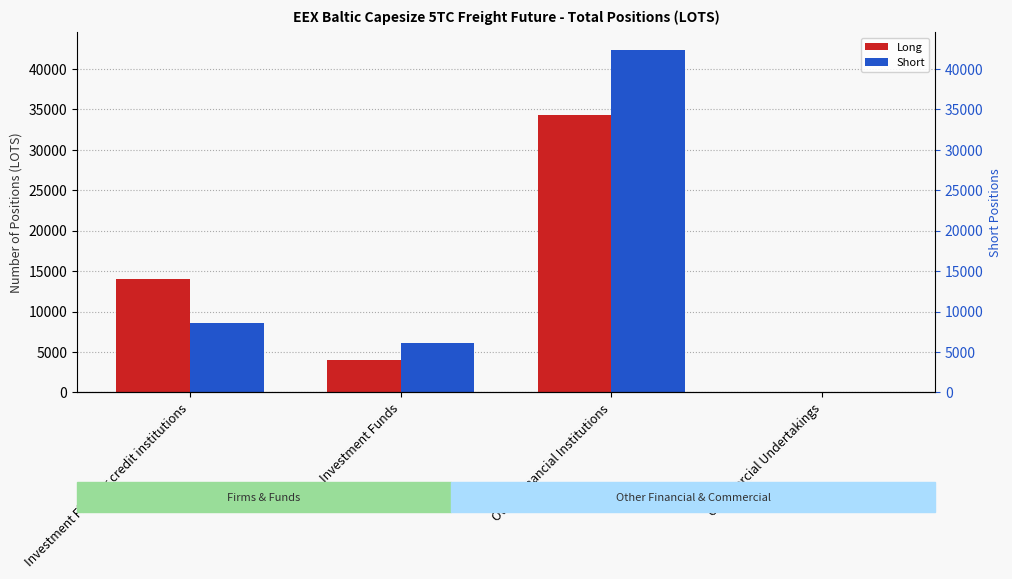

Reading left to right, what are all the values shown in this chart?

Long: 14060.5	3993.8	34336.7	0.0
Short: 8648.8	6088.0	42398.0	0.0